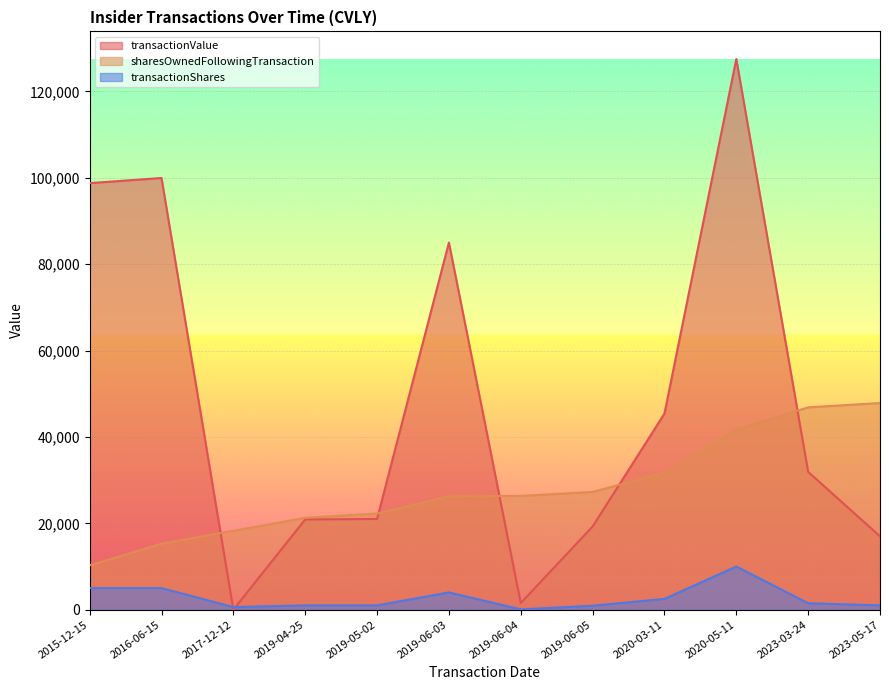

What is the label of the 6th point from the right?

2019-06-04